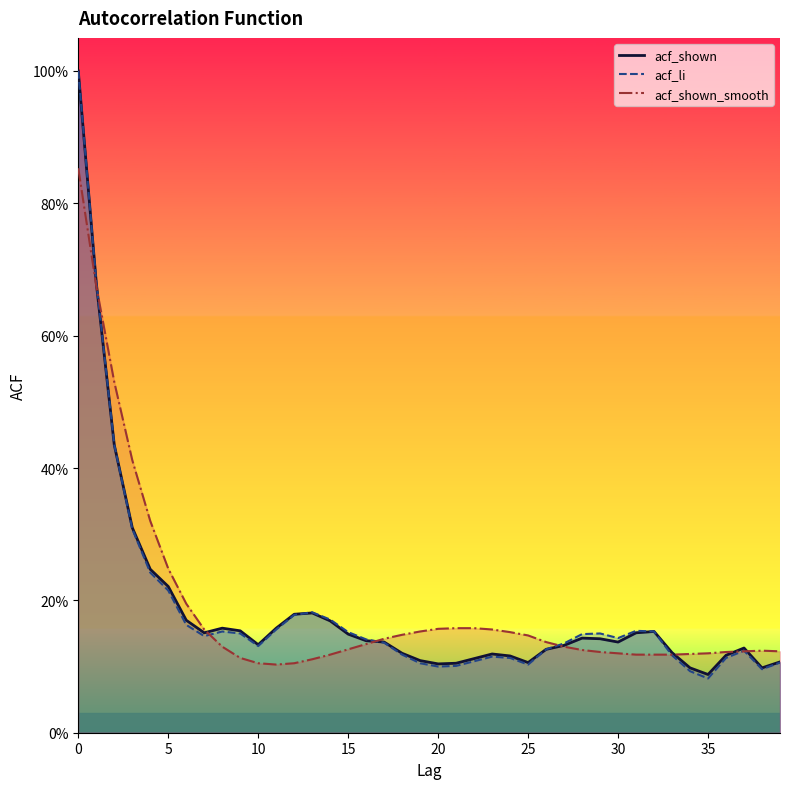

What is the difference between the second highest and second lowest values in the acf_shown_smooth series?

0.6